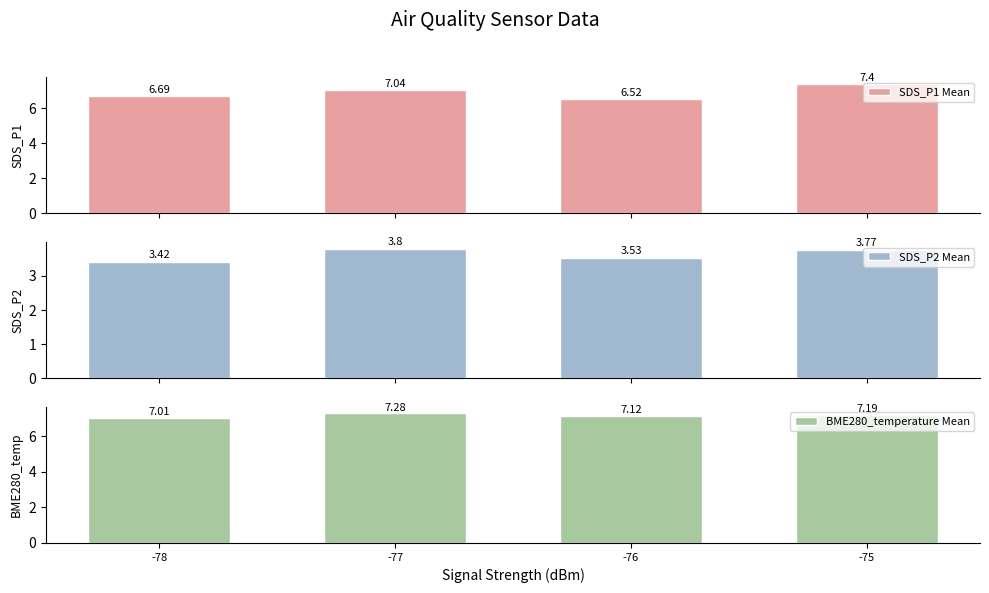

At -76, list the series in order from largest to smallest.

BME280_temperature Mean, SDS_P1 Mean, SDS_P2 Mean